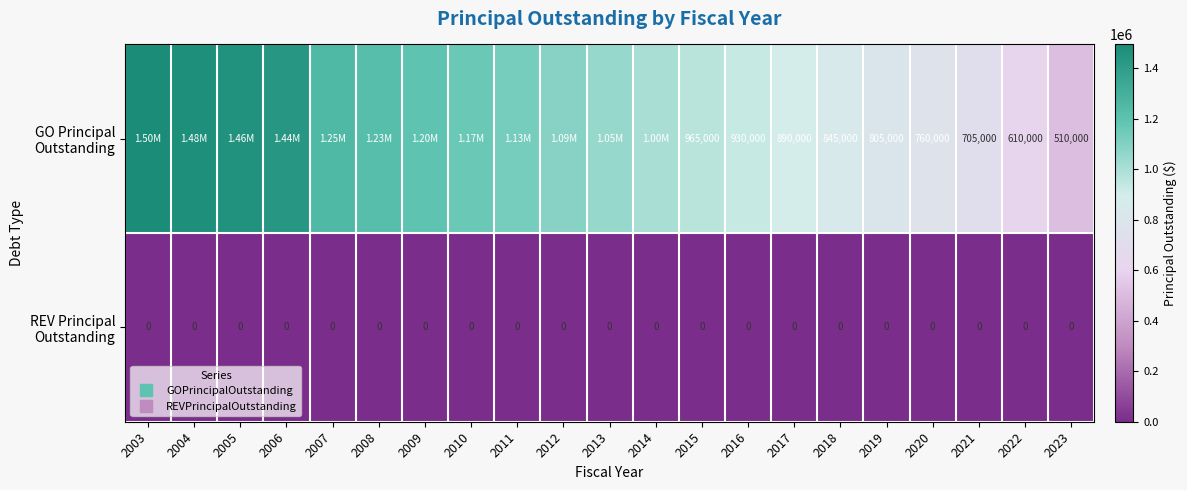

List the labels in order of GO Principal Outstanding value, smallest first.

2023, 2022, 2021, 2020, 2019, 2018, 2017, 2016, 2015, 2014, 2013, 2012, 2011, 2010, 2009, 2008, 2007, 2006, 2005, 2004, 2003